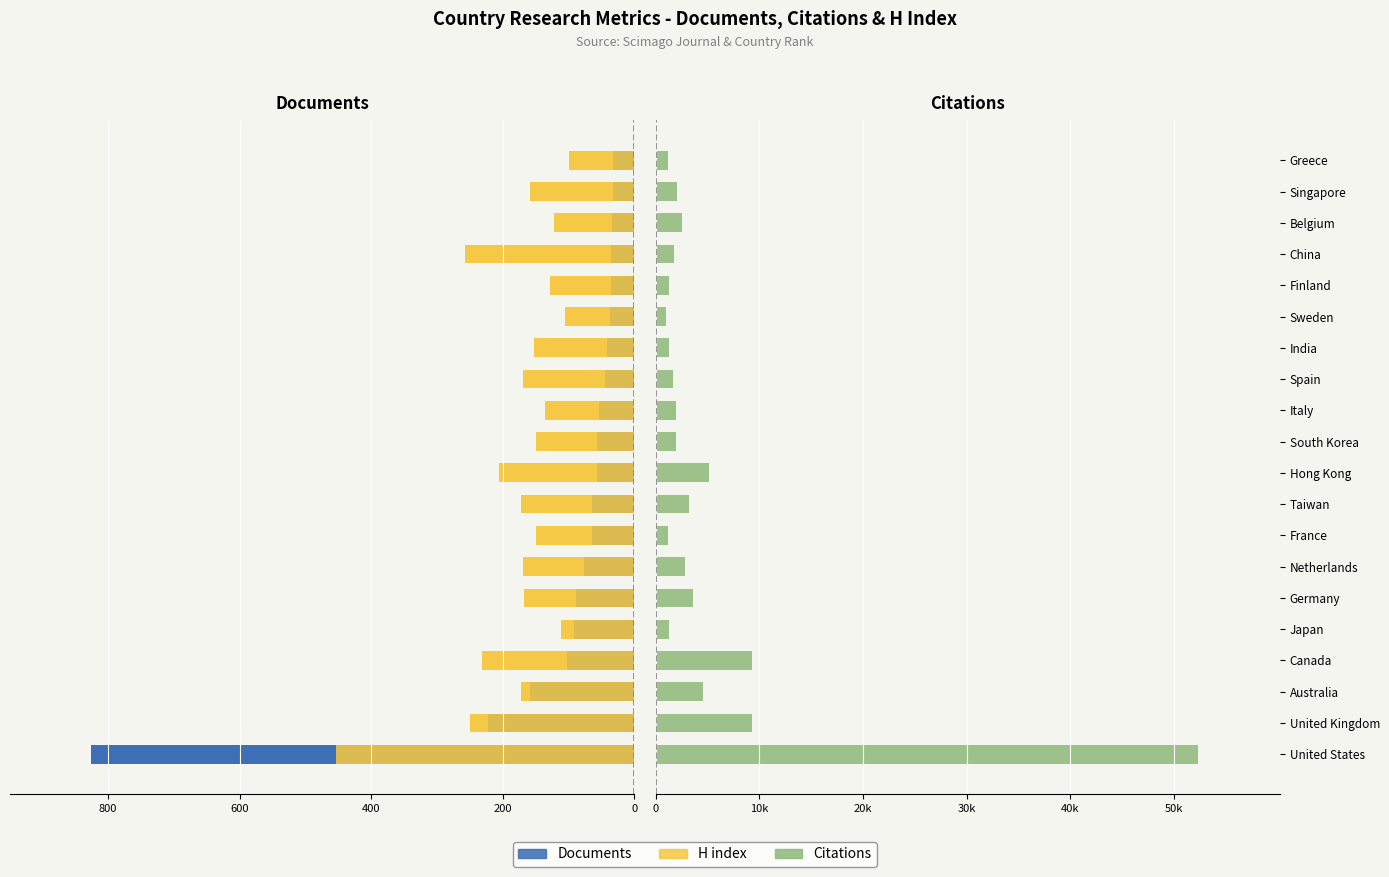

What is the approximate value of H index left at Finland?

-128.0